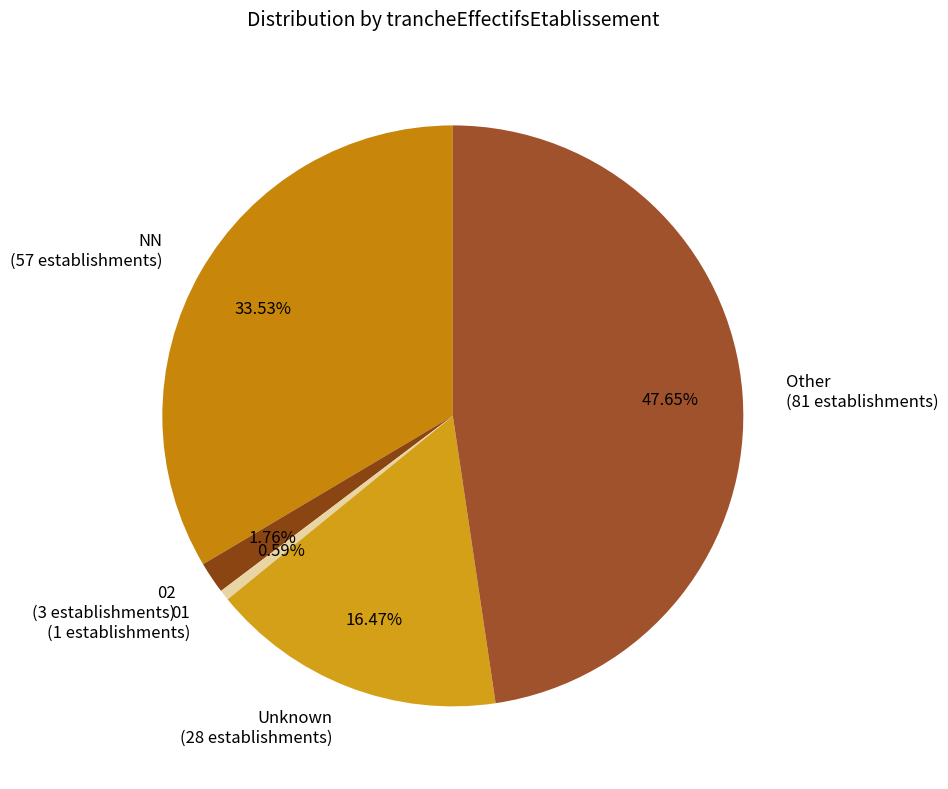

Rank the categories by value from highest to lowest.

Other (81 establishments), NN (57 establishments), Unknown (28 establishments), 02 (3 establishments), 01 (1 establishments)